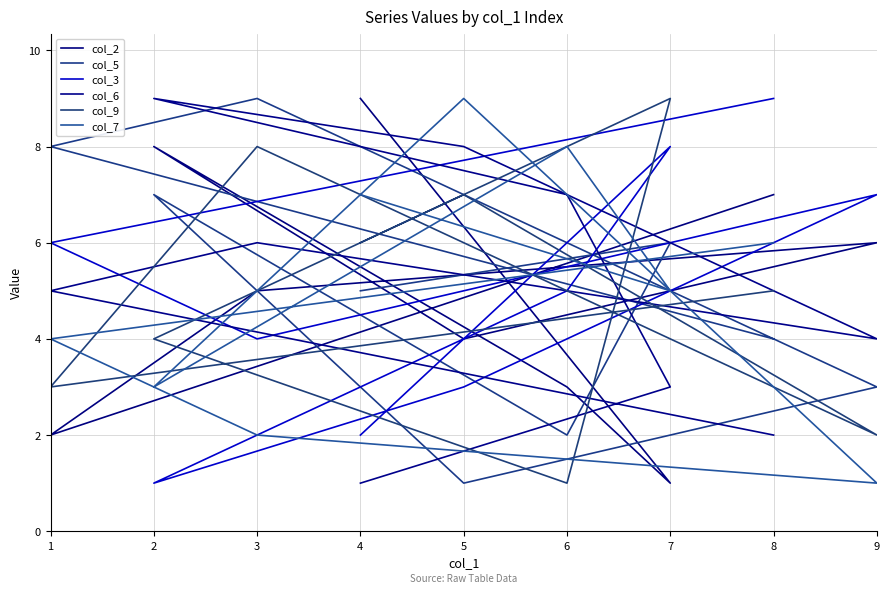

What is the total value across all series at 6?

26